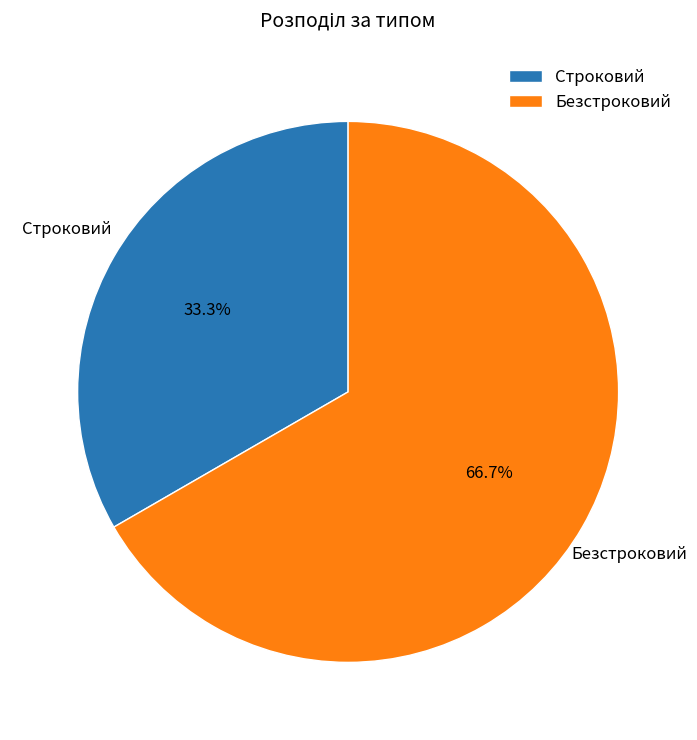

Which has a higher value, Строковий or Безстроковий?

Безстроковий